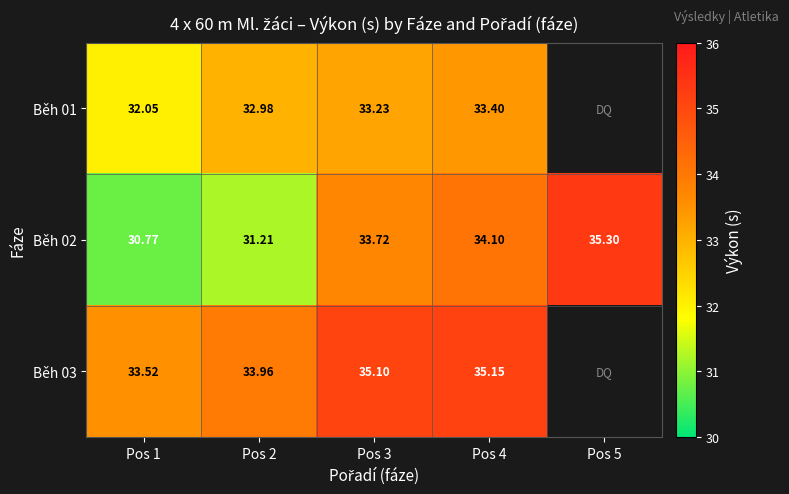

What value does the Běh 02 series have at Pos 5?

35.3